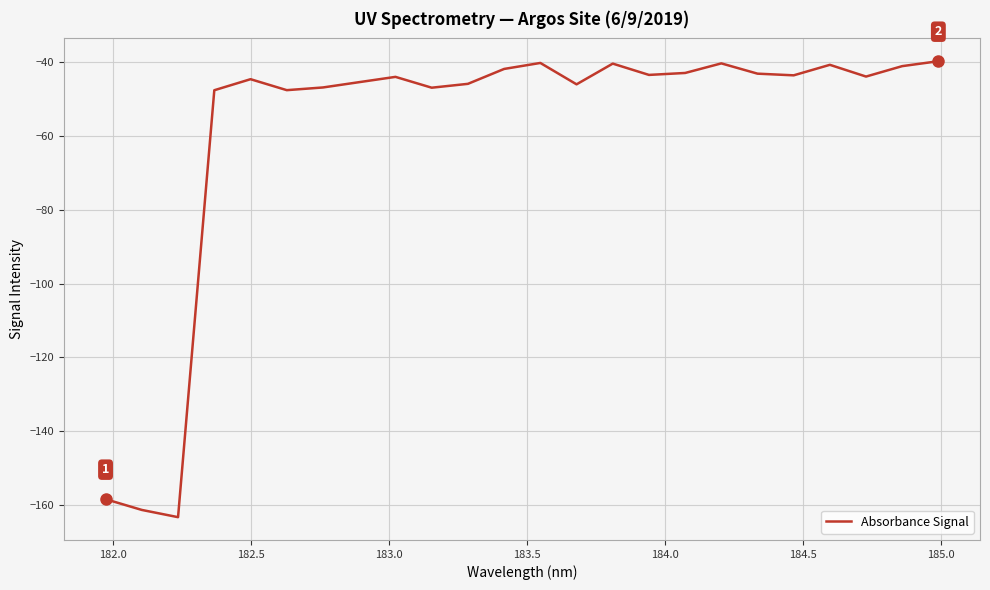

Is this an area chart (filled region under the line)?

No